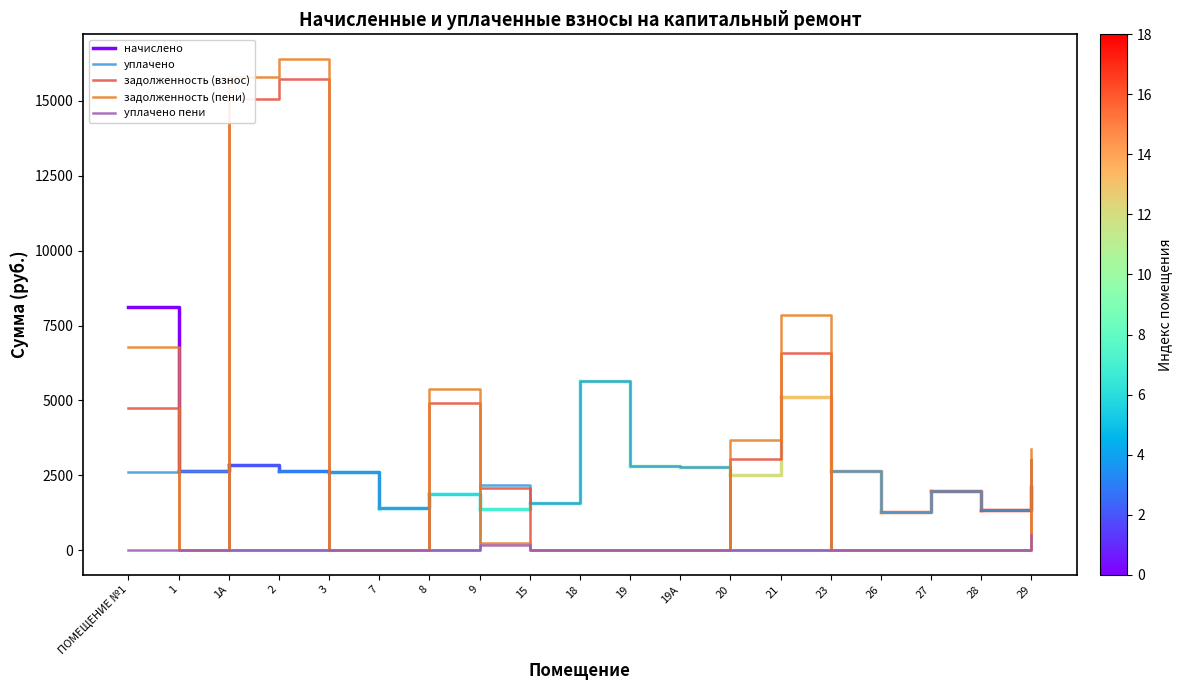

What is the sum of the уплачено пени values at 9 and 26?

169.9